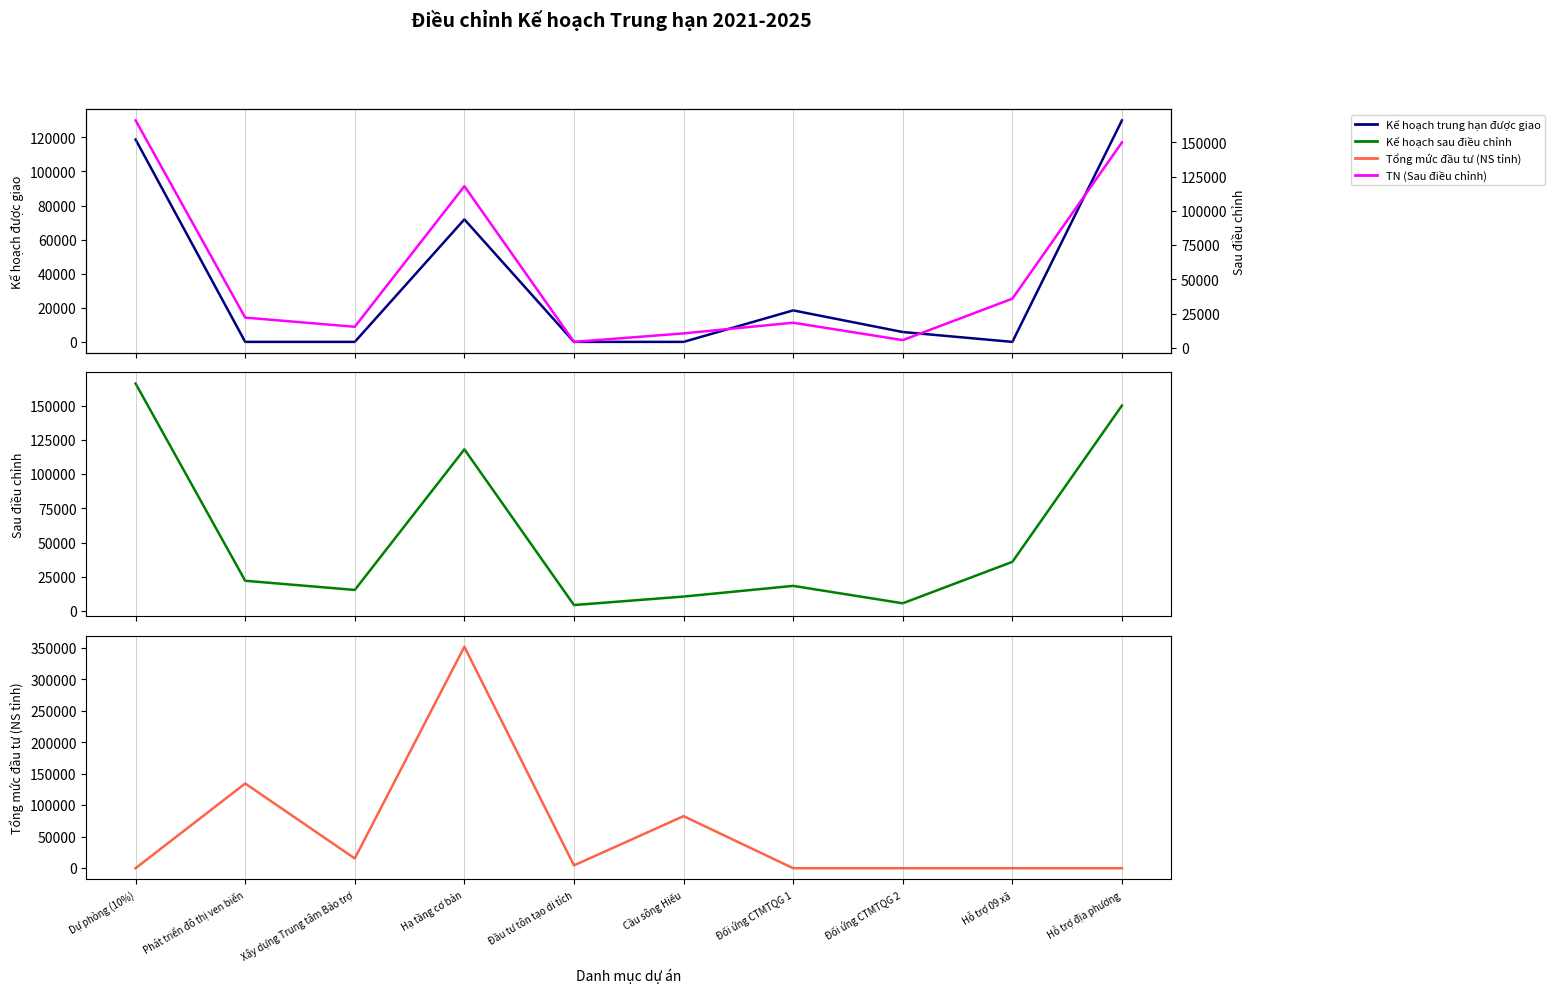

At which category does Tổng mức đầu tư (NS tỉnh) reach its first local valley?

Xây dựng Trung tâm Bảo trợ